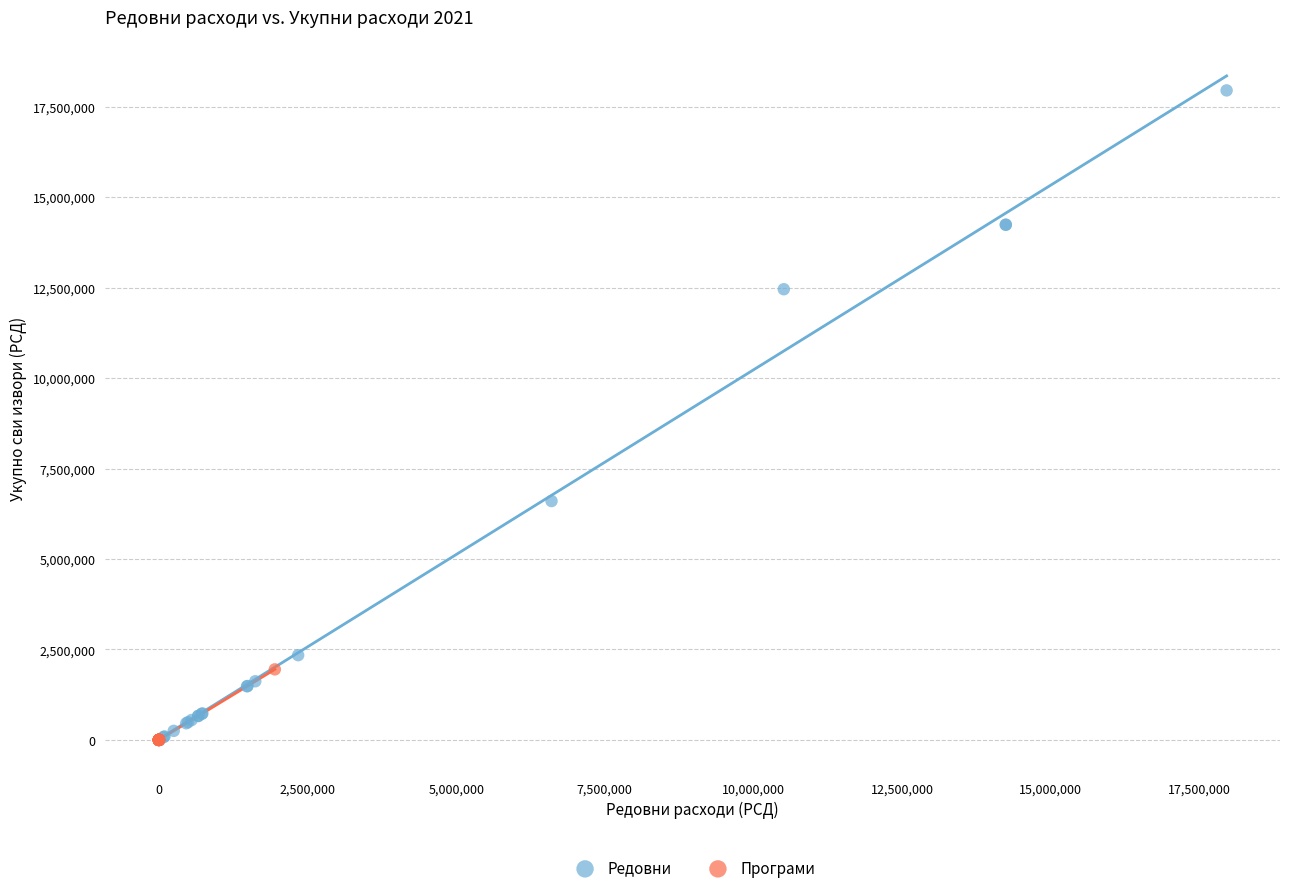

Which series has the widest spread of Y values?

Редовни